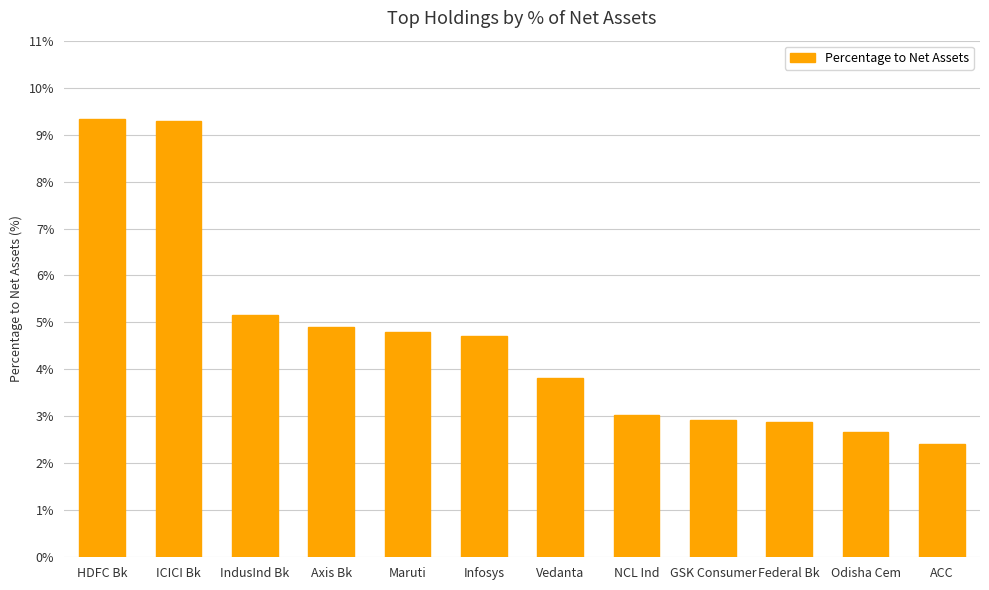

What is the maximum value shown in the chart?

9.3